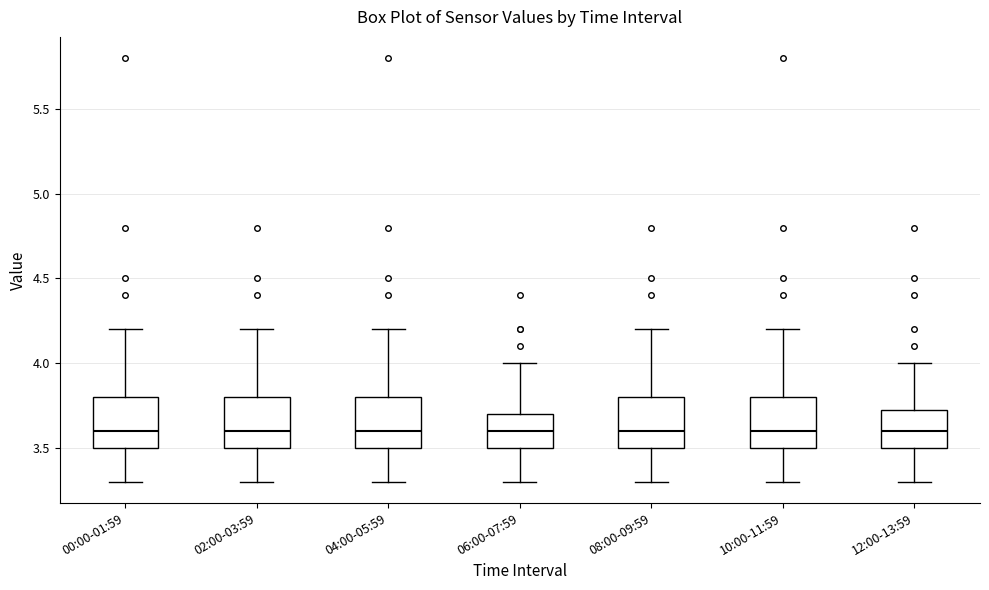

Reading left to right, read every box against the y-axis: the position of its median line, the range the box covers, and the ends of its whiskers. The values are not printed on the chart, so give them approximately, as read against the axis.

00:00-01:59: median 3.60, box 3.50 to 3.80, whiskers 3.30 to 4.20
02:00-03:59: median 3.60, box 3.50 to 3.80, whiskers 3.30 to 4.20
04:00-05:59: median 3.60, box 3.50 to 3.80, whiskers 3.30 to 4.20
06:00-07:59: median 3.60, box 3.50 to 3.70, whiskers 3.30 to 4.00
08:00-09:59: median 3.60, box 3.50 to 3.80, whiskers 3.30 to 4.20
10:00-11:59: median 3.60, box 3.50 to 3.80, whiskers 3.30 to 4.20
12:00-13:59: median 3.60, box 3.50 to 3.75, whiskers 3.30 to 4.00